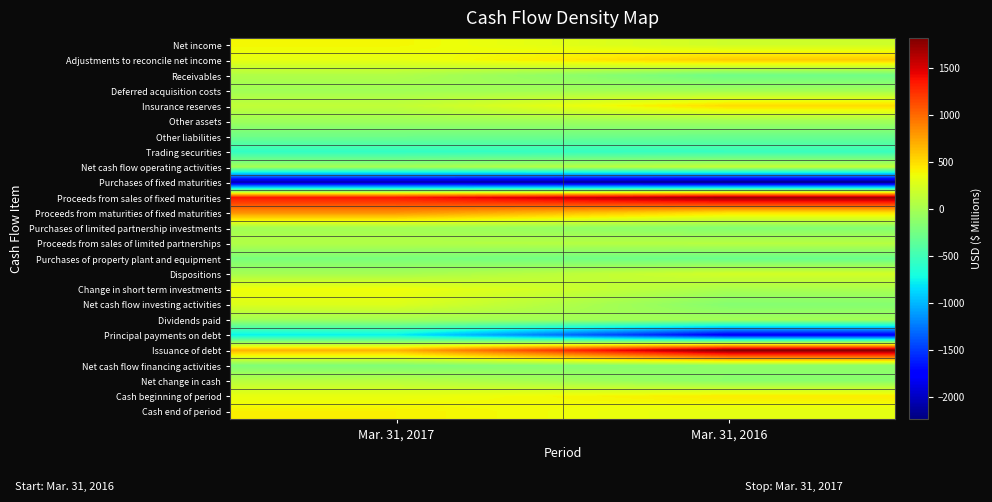

Reading right to left, transcribe all the data shown in this chart.

Net income: Mar. 31, 2016=199	Mar. 31, 2017=391
Adjustments to reconcile net income: Mar. 31, 2016=585	Mar. 31, 2017=318
Receivables: Mar. 31, 2016=-275	Mar. 31, 2017=51
Deferred acquisition costs: Mar. 31, 2016=-23	Mar. 31, 2017=-24
Insurance reserves: Mar. 31, 2016=511	Mar. 31, 2017=135
Other assets: Mar. 31, 2016=-20	Mar. 31, 2017=-40
Other liabilities: Mar. 31, 2016=-287	Mar. 31, 2017=-265
Trading securities: Mar. 31, 2016=-541	Mar. 31, 2017=-567
Net cash flow operating activities: Mar. 31, 2016=149	Mar. 31, 2017=-1
Purchases of fixed maturities: Mar. 31, 2016=-2238	Mar. 31, 2017=-2097
Proceeds from sales of fixed maturities: Mar. 31, 2016=1722	Mar. 31, 2017=1359
Proceeds from maturities of fixed maturities: Mar. 31, 2016=490	Mar. 31, 2017=823
Purchases of limited partnership investments: Mar. 31, 2016=-170	Mar. 31, 2017=-18
Proceeds from sales of limited partnerships: Mar. 31, 2016=89	Mar. 31, 2017=62
Purchases of property plant and equipment: Mar. 31, 2016=-292	Mar. 31, 2017=-211
Dispositions: Mar. 31, 2016=220	Mar. 31, 2017=2
Change in short term investments: Mar. 31, 2016=16	Mar. 31, 2017=366
Net cash flow investing activities: Mar. 31, 2016=-157	Mar. 31, 2017=273
Dividends paid: Mar. 31, 2016=-21	Mar. 31, 2017=-21
Principal payments on debt: Mar. 31, 2016=-1809	Mar. 31, 2017=-776
Issuance of debt: Mar. 31, 2016=1824	Mar. 31, 2017=685
Net cash flow financing activities: Mar. 31, 2016=-123	Mar. 31, 2017=-188
Net change in cash: Mar. 31, 2016=-132	Mar. 31, 2017=85
Cash beginning of period: Mar. 31, 2016=440	Mar. 31, 2017=327
Cash end of period: Mar. 31, 2016=308	Mar. 31, 2017=412